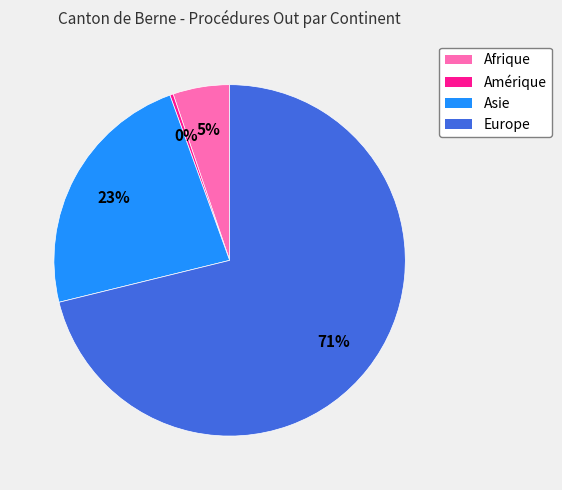

To the nearest percent, what is the average slice percentage?

25%